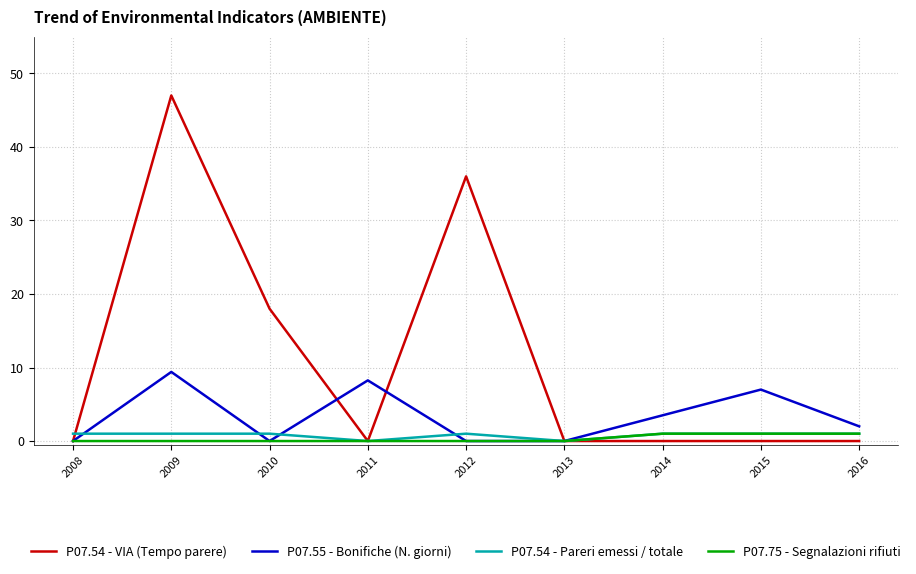

What is the average value of the P07.54 - Pareri emessi / totale series?

0.8